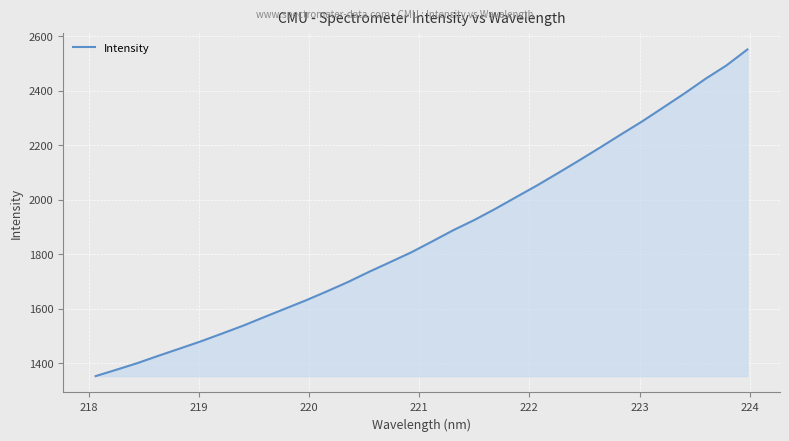

What is the maximum value shown in the chart?

2552.3